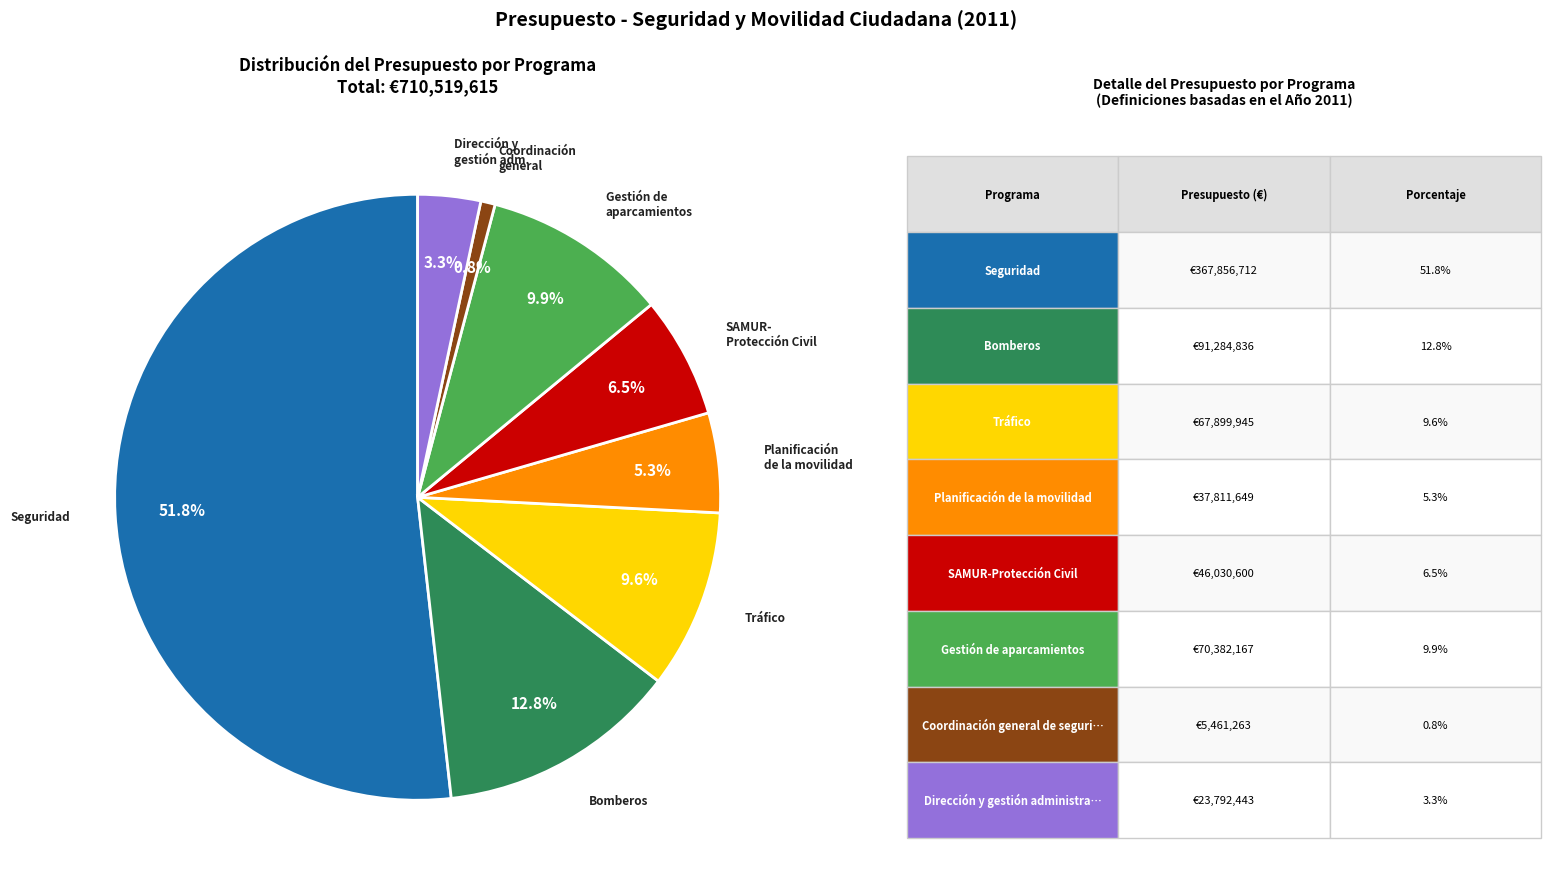

Count the number of slices in the pie.

8